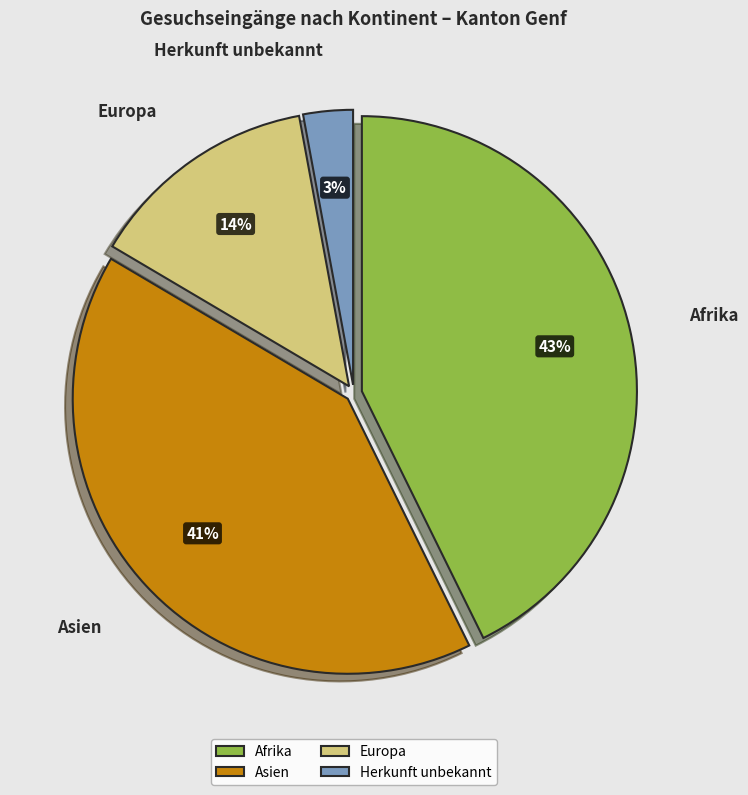

Combined, do Asien and Herkunft unbekannt account for over 50%?

No